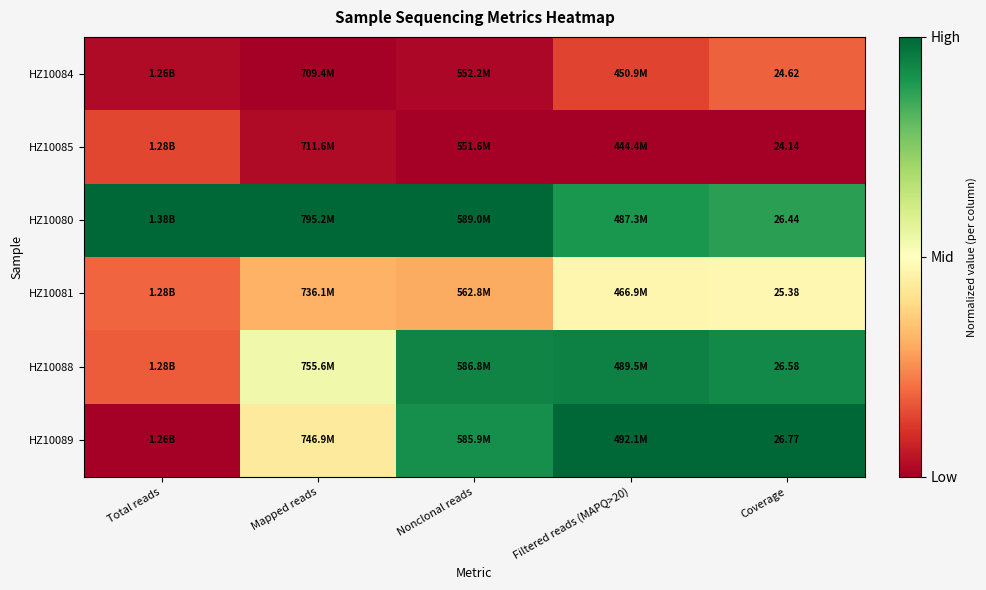

The HZ10080 series shows 1.5 at Coverage. True or false?

False